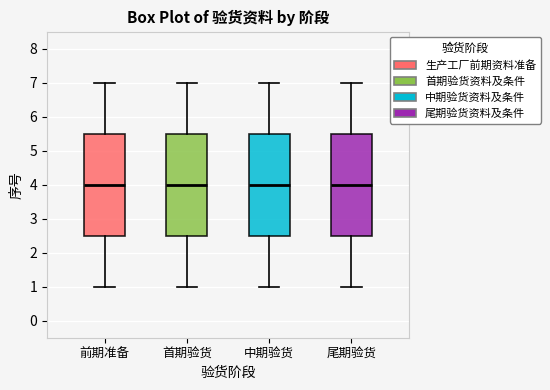

Reading left to right, transcribe this box plot: for each box, give where its median line is, the range the box spans, and where its two whiskers end, as read against the y-axis. The values are not printed on the chart, so give them approximately, as read against the axis.

前期准备: median 4.0, box 2.5 to 5.5, whiskers 1.0 to 7.0
首期验货: median 4.0, box 2.5 to 5.5, whiskers 1.0 to 7.0
中期验货: median 4.0, box 2.5 to 5.5, whiskers 1.0 to 7.0
尾期验货: median 4.0, box 2.5 to 5.5, whiskers 1.0 to 7.0